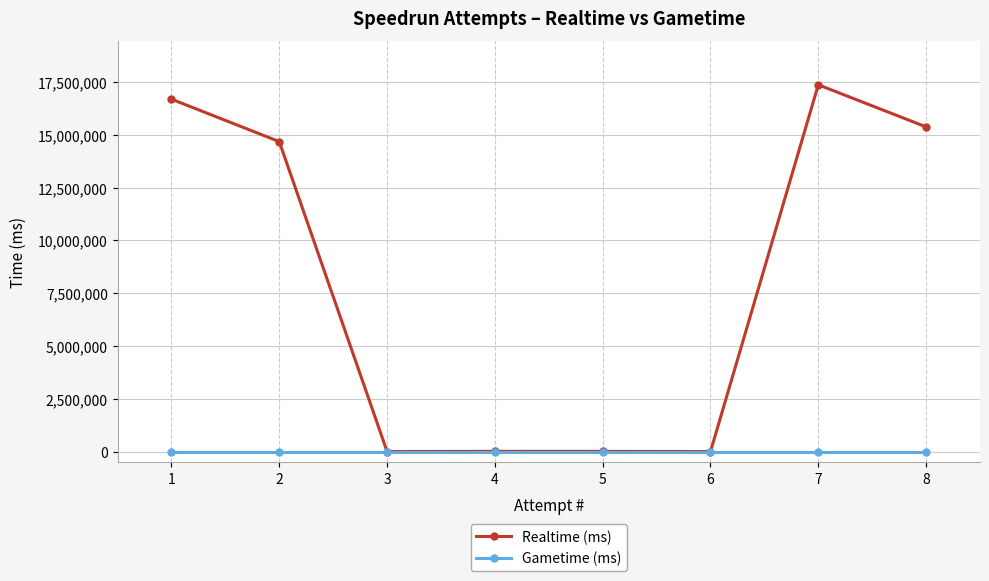

What are all the series names shown in the legend?

Realtime (ms), Gametime (ms)